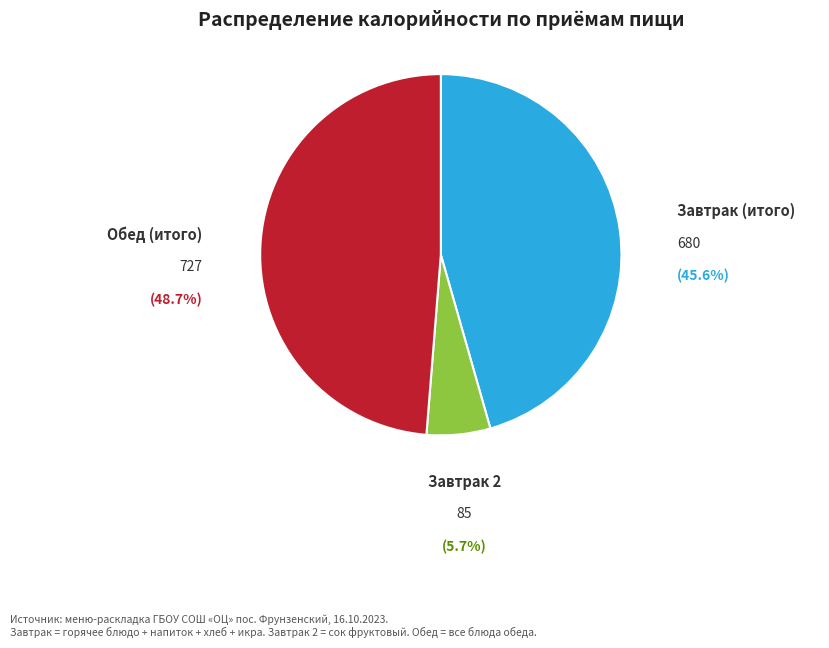

Is there a majority slice in this chart?

No